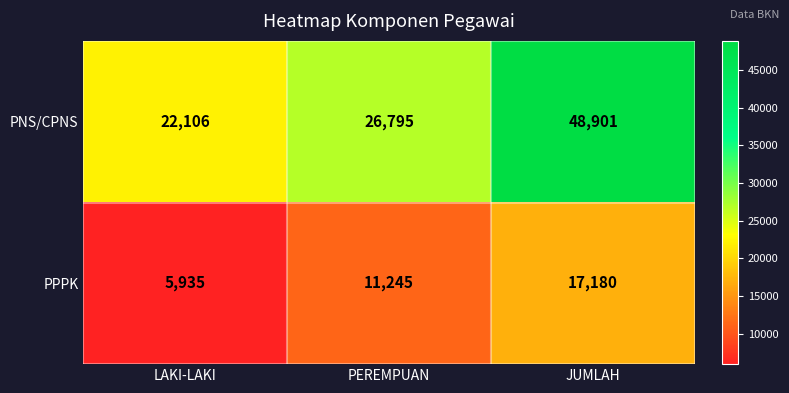

Reading left to right, list all the values displayed in this chart.

PNS/CPNS: 22106	26795	48901
PPPK: 5935	11245	17180